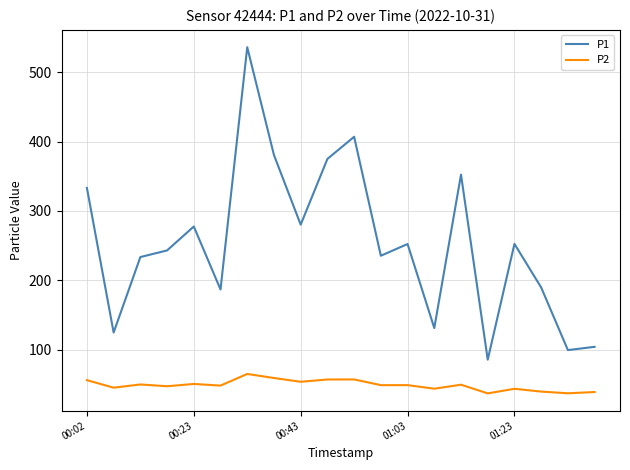

True or false: P2 and P1 cross at least once.

False